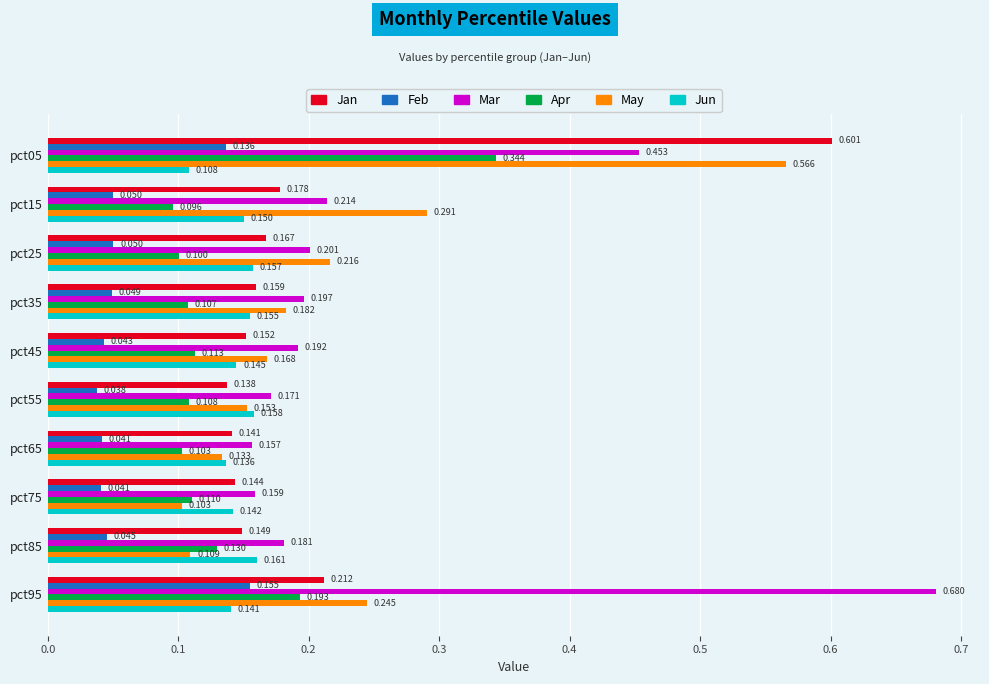

Which series has the largest total across all categories?

Mar